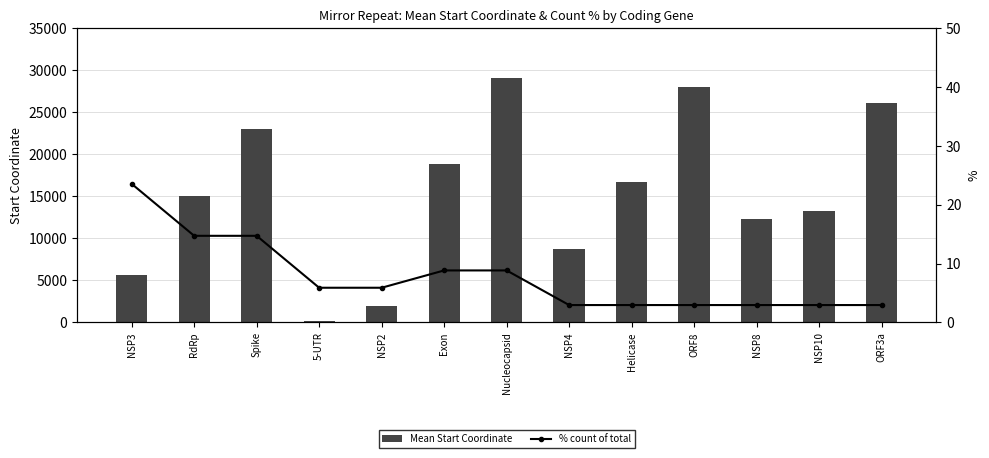

Is it true that Mean Start Coordinate equals 5630.0 at NSP3?

True